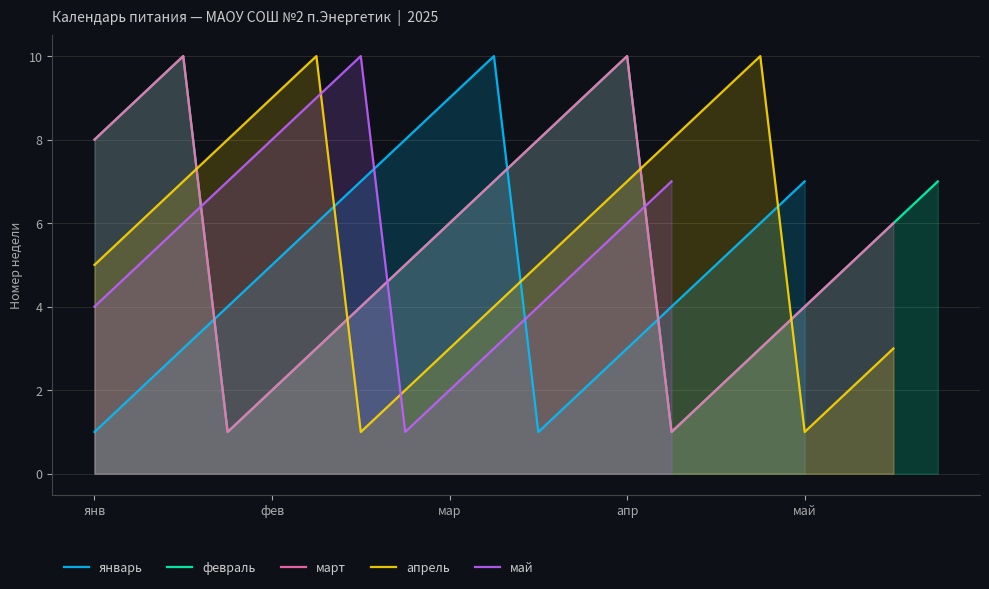

What is the spread (max minus min) of values at 10?

7.0